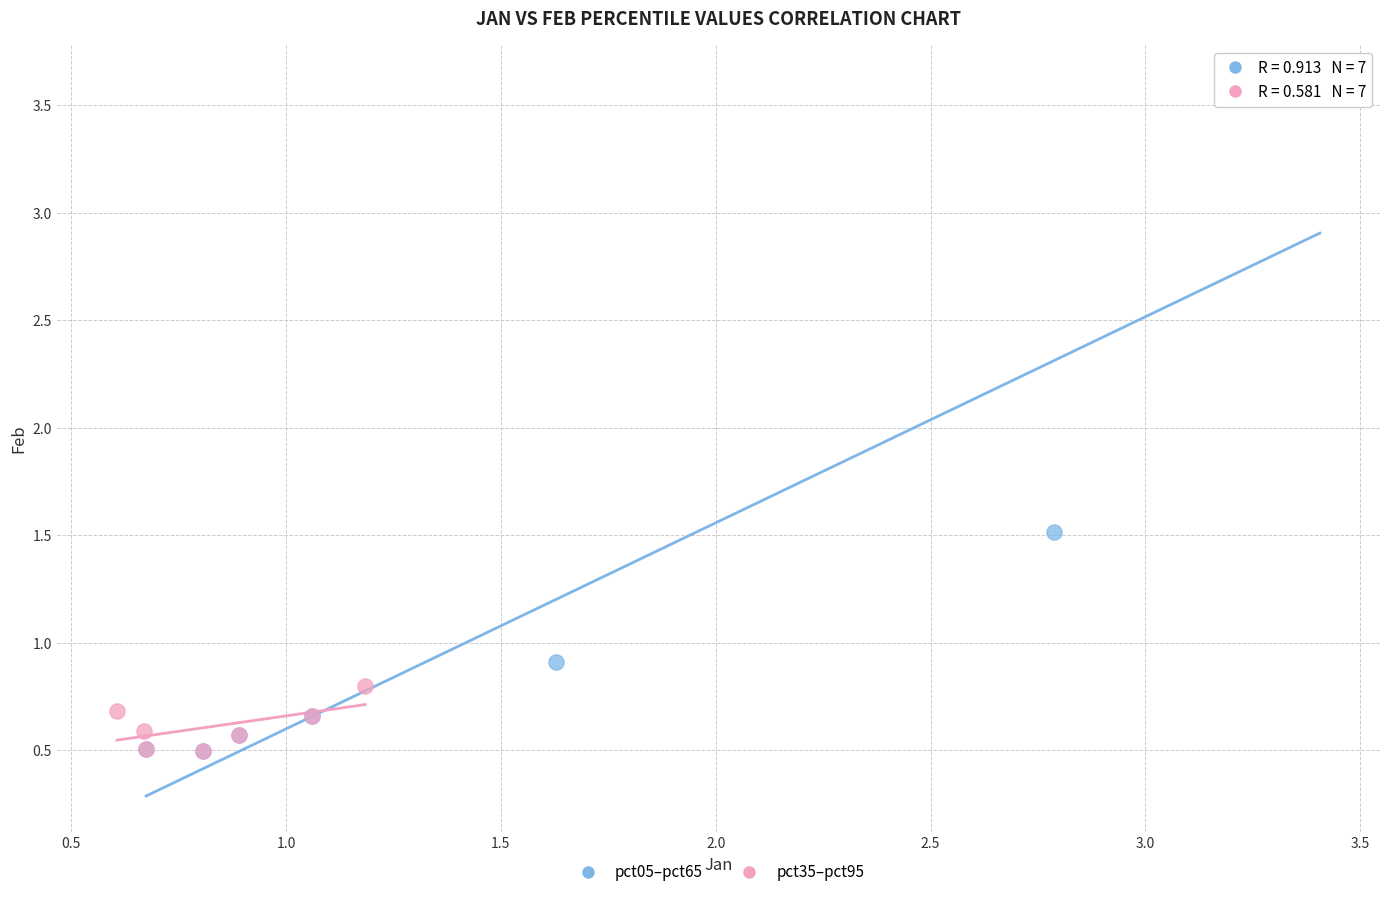

Which series has the widest spread of Y values?

pct05–pct65